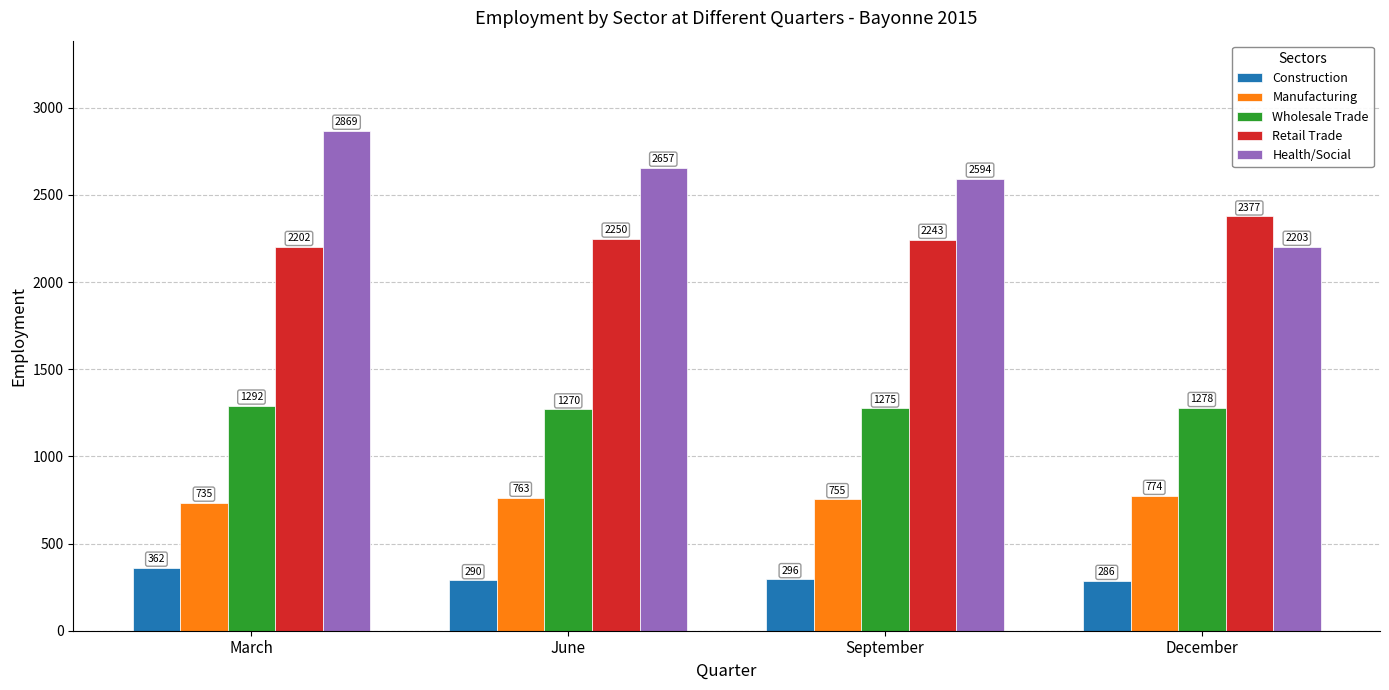

Which label corresponds to the smallest value in the chart?

December